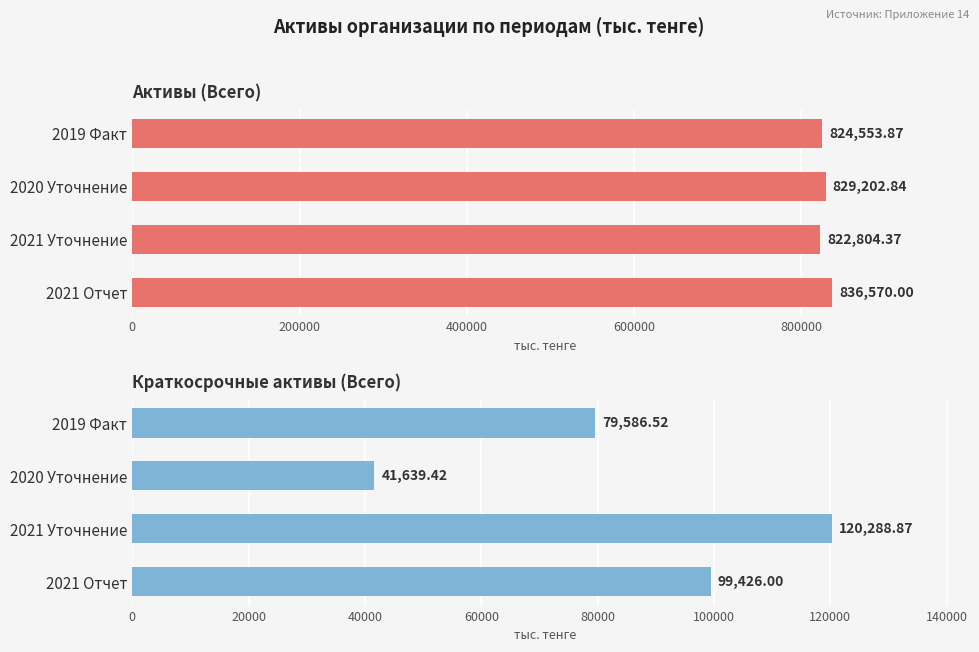

What are all the series names shown in the legend?

Активы (Всего), Краткосрочные активы (Всего)